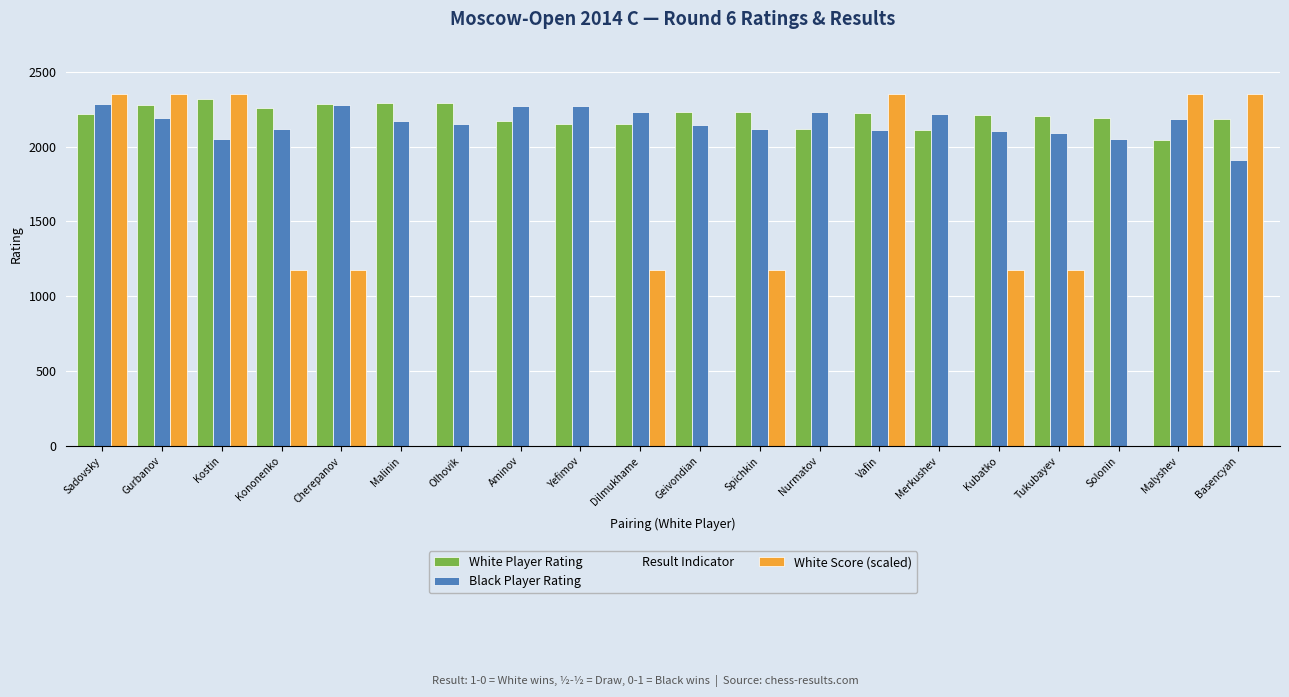

Reading left to right, list all the values displayed in this chart.

White Player Rating: Sadovsky=2220	Gurbanov=2277	Kostin=2319	Kononenko=2260	Cherepanov=2283	Malinin=2290	Olhovik=2290	Aminov=2168	Yefimov=2153	Dilmukhame=2151	Geivondian=2232	Spichkin=2232	Nurmatov=2119	Vafin=2222	Merkushev=2110	Kubatko=2208	Tukubayev=2201	Solonin=2188	Malyshev=2041	Basencyan=2184
Black Player Rating: Sadovsky=2281	Gurbanov=2193	Kostin=2050	Kononenko=2119	Cherepanov=2279	Malinin=2170	Olhovik=2153	Aminov=2273	Yefimov=2268	Dilmukhame=2233	Geivondian=2145	Spichkin=2116	Nurmatov=2231	Vafin=2110	Merkushev=2216	Kubatko=2106	Tukubayev=2089	Solonin=2051	Malyshev=2185	Basencyan=1912
Result Indicator: Sadovsky=2350	Gurbanov=2350	Kostin=2350	Kononenko=2350	Cherepanov=2350	Malinin=2350	Olhovik=2350	Aminov=2350	Yefimov=2350	Dilmukhame=2350	Geivondian=2350	Spichkin=2350	Nurmatov=2350	Vafin=2350	Merkushev=2350	Kubatko=2350	Tukubayev=2350	Solonin=2350	Malyshev=2350	Basencyan=2350
White Score (scaled): Sadovsky=2350	Gurbanov=2350	Kostin=2350	Kononenko=1175	Cherepanov=1175	Malinin=0	Olhovik=0	Aminov=0	Yefimov=0	Dilmukhame=1175	Geivondian=0	Spichkin=1175	Nurmatov=0	Vafin=2350	Merkushev=0	Kubatko=1175	Tukubayev=1175	Solonin=0	Malyshev=2350	Basencyan=2350